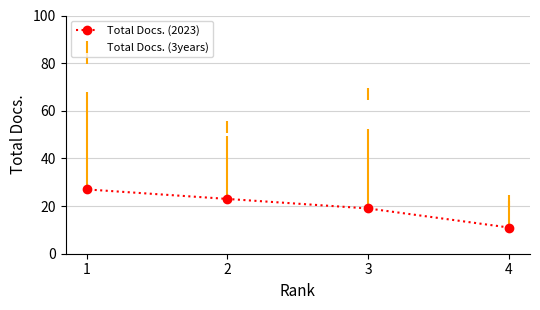

What is the average value of the Total Docs. (3years) series?

56